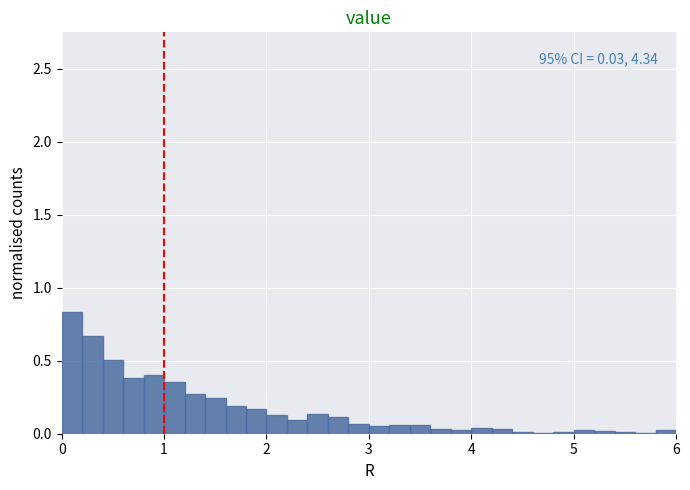

Read against the x-axis, roughly where is the centre of the tallest bar?

0.1